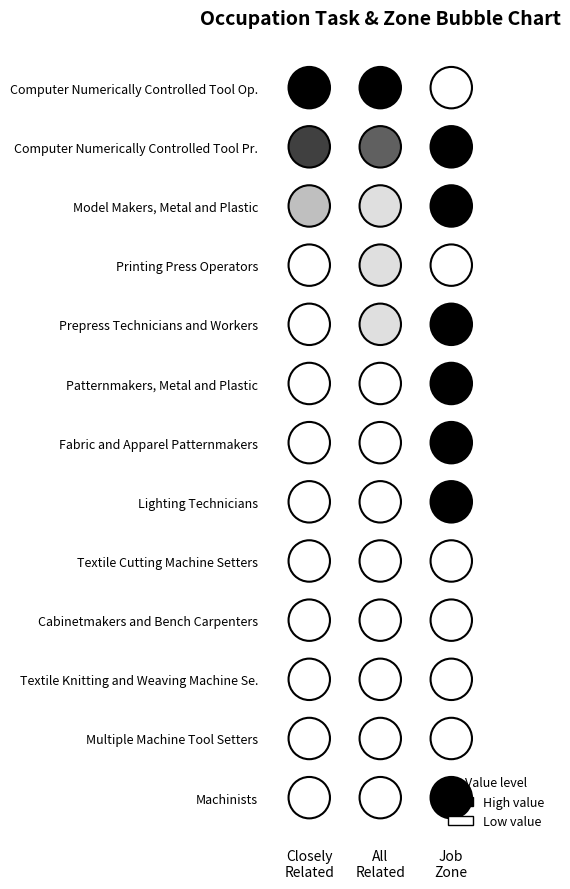

Is the value of Job Zone at 11 greater than the value of Closely Related Tasks at 3?

No